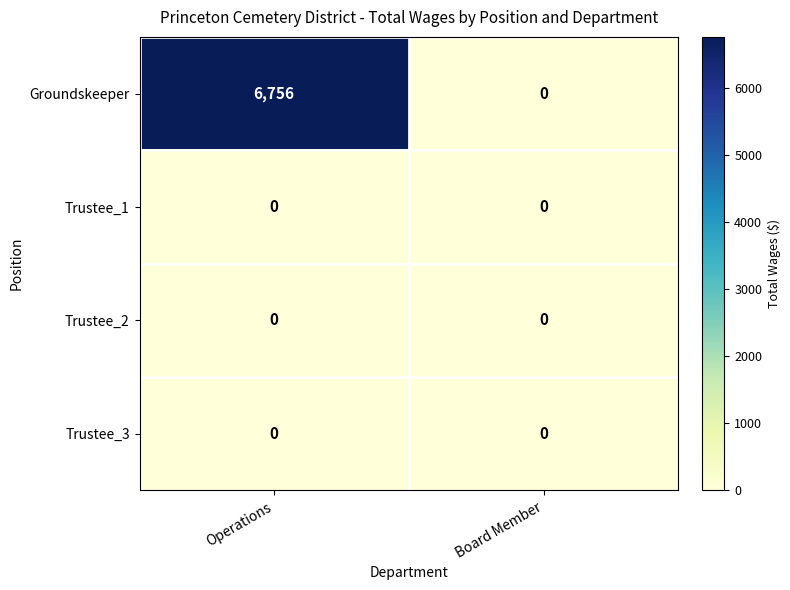

Reading left to right, transcribe all the data shown in this chart.

Groundskeeper: 6756	0
Trustee_1: 0	0
Trustee_2: 0	0
Trustee_3: 0	0